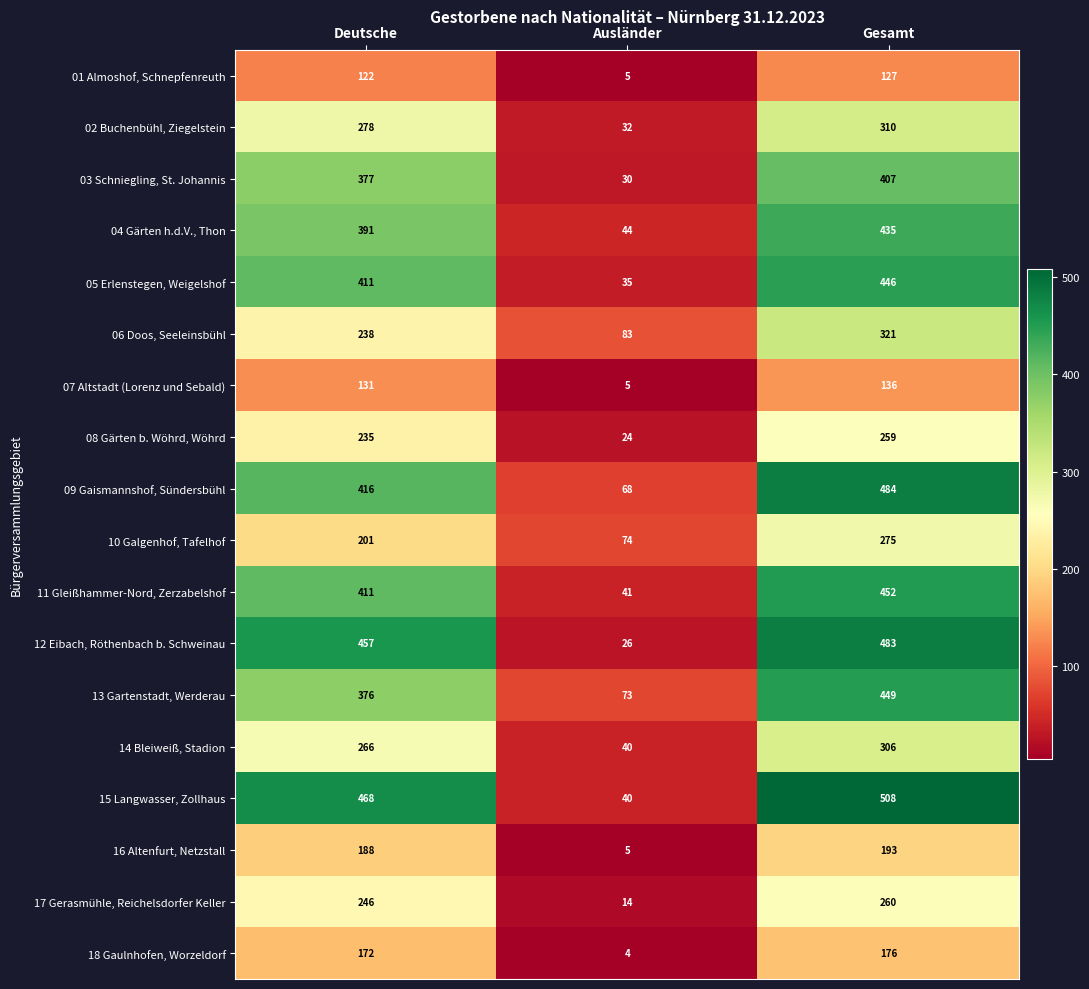

How many series are shown in this chart?

18